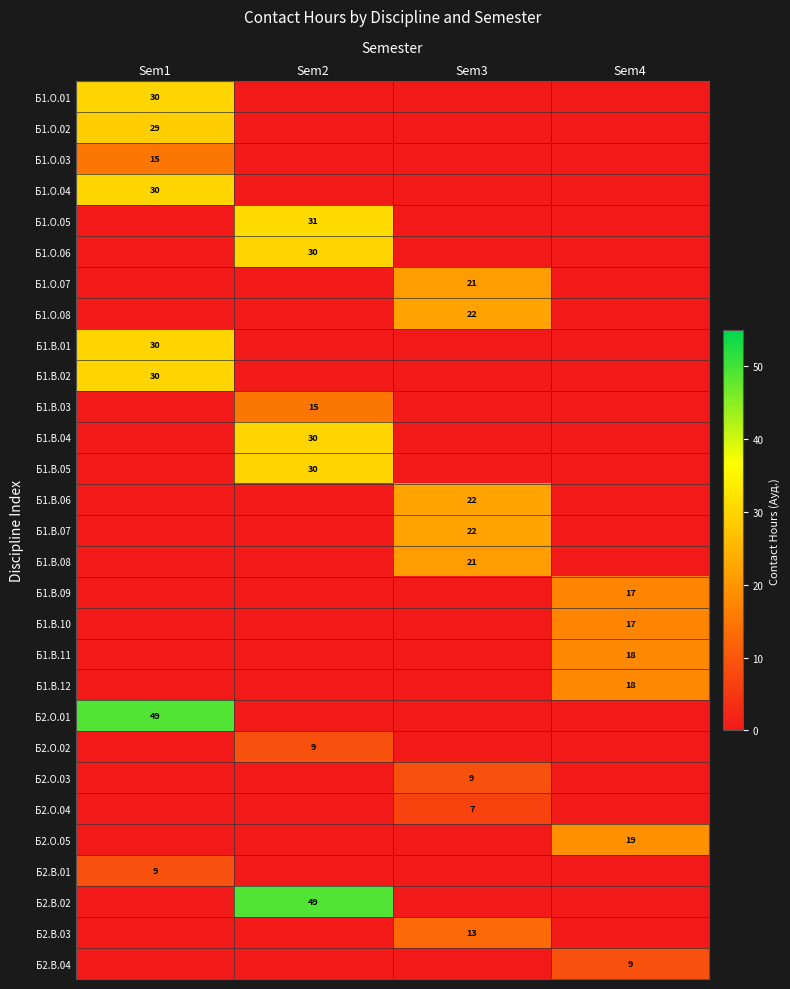

At which category is the sum across all series the highest?

Sem1